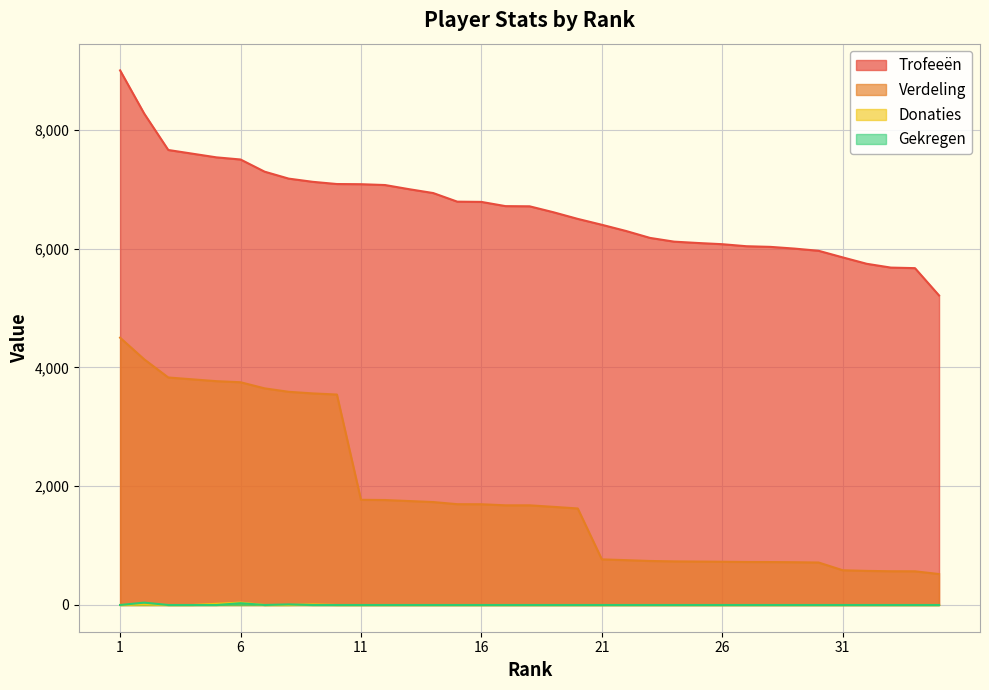

Reading left to right, list all the values displayed in this chart.

Trofeeën: 1=9000	2=8273	3=7660	4=7598	5=7536	6=7500	7=7295	8=7178	9=7124	10=7087	11=7084	12=7070	13=7000	14=6935	15=6790	16=6786	17=6715	18=6712	19=6611	20=6500	21=6401	22=6297	23=6180	24=6117	25=6094	26=6074	27=6040	28=6029	29=6000	30=5963	31=5852	32=5744	33=5680	34=5671	35=5211
Verdeling: 1=4500	2=4136	3=3830	4=3799	5=3768	6=3750	7=3647	8=3589	9=3562	10=3543	11=1771	12=1767	13=1750	14=1733	15=1697	16=1696	17=1678	18=1678	19=1652	20=1625	21=768	22=755	23=741	24=734	25=731	26=728	27=724	28=723	29=720	30=715	31=585	32=574	33=568	34=567	35=521
Donaties: 1=0	2=10	3=0	4=0	5=20	6=40	7=0	8=0	9=10	10=0	11=0	12=0	13=0	14=0	15=0	16=0	17=0	18=0	19=0	20=0	21=0	22=0	23=0	24=0	25=0	26=0	27=0	28=0	29=0	30=0	31=0	32=0	33=0	34=0	35=0
Gekregen: 1=0	2=40	3=0	4=0	5=0	6=30	7=0	8=10	9=0	10=0	11=0	12=0	13=0	14=0	15=0	16=0	17=0	18=0	19=0	20=0	21=0	22=0	23=0	24=0	25=0	26=0	27=0	28=0	29=0	30=0	31=0	32=0	33=0	34=0	35=0